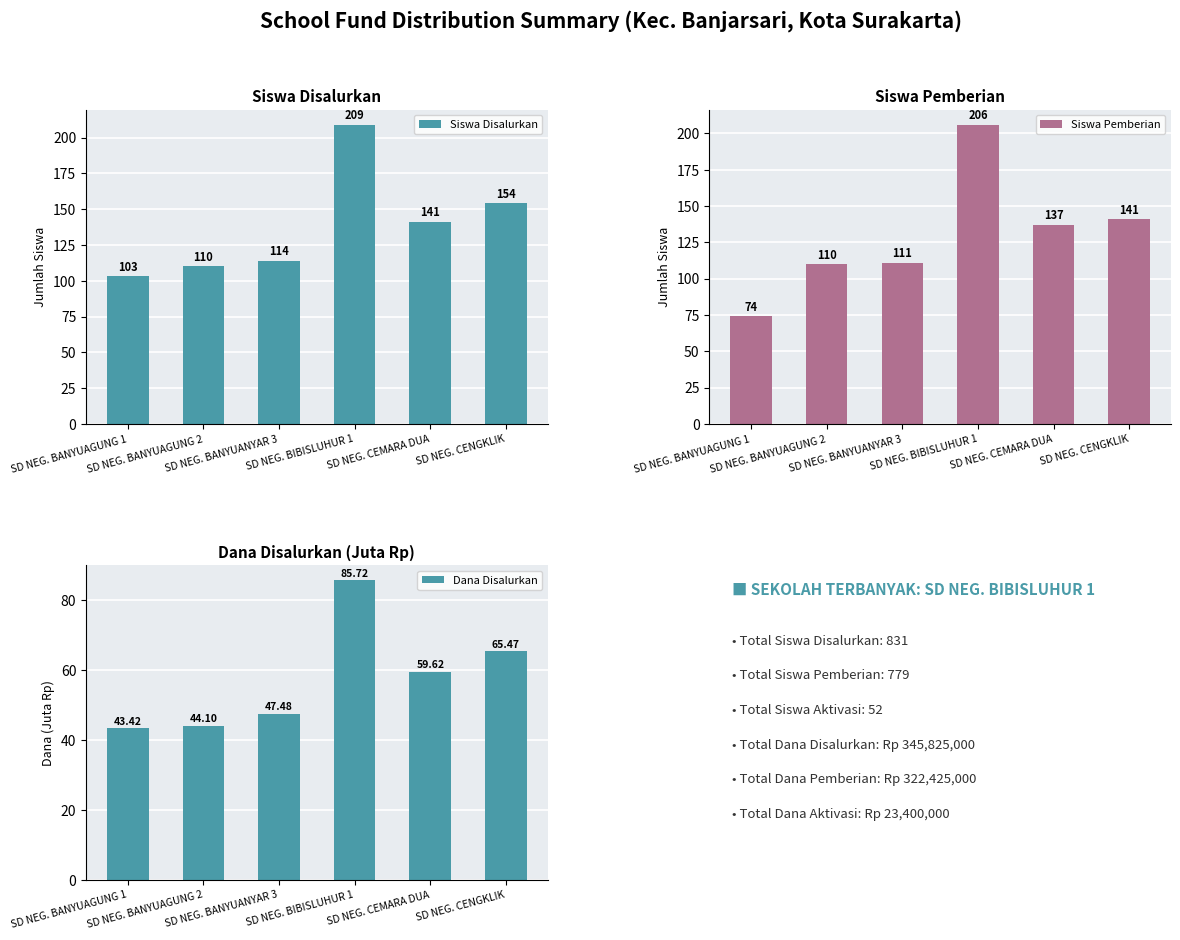

Which series changed the most between SD NEG. BANYUAGUNG 1 and SD NEG. BANYUAGUNG 2?

Siswa Pemberian